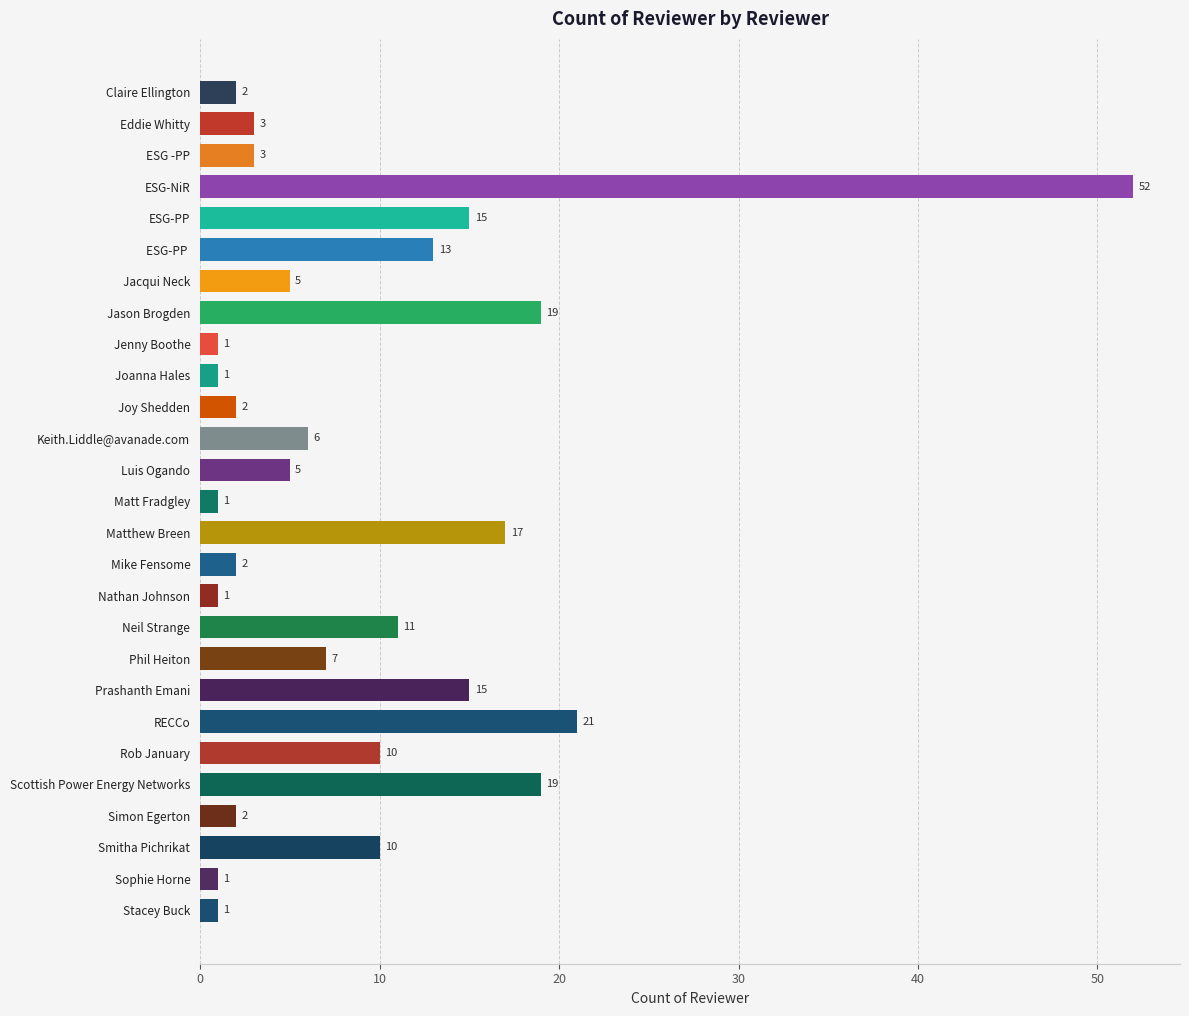

Reading bottom to top, list all the values displayed in this chart.

1	1	10	2	19	10	21	15	7	11	1	2	17	1	5	6	2	1	1	19	5	13	15	52	3	3	2